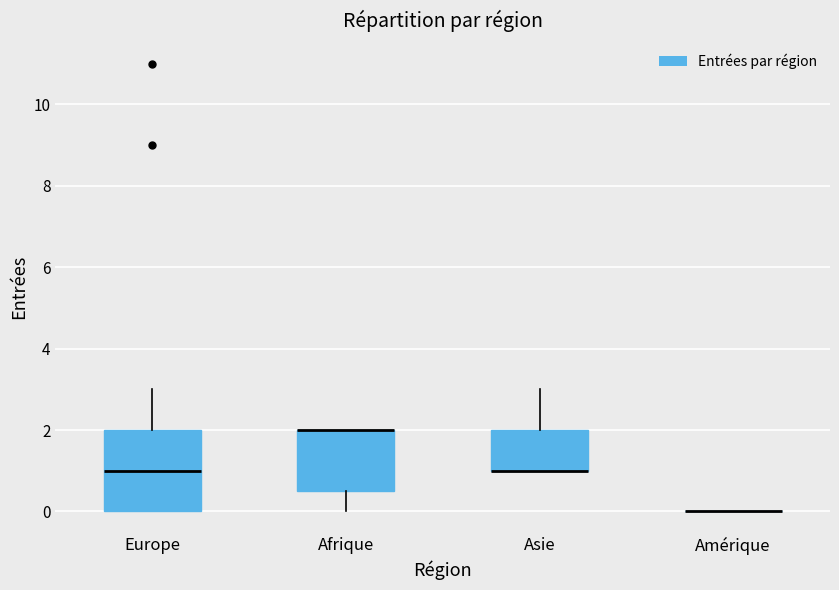

Where does the upper whisker of the box for Asie end on the y-axis? The values are not printed on the chart, so give them approximately, as read against the axis.

3.0